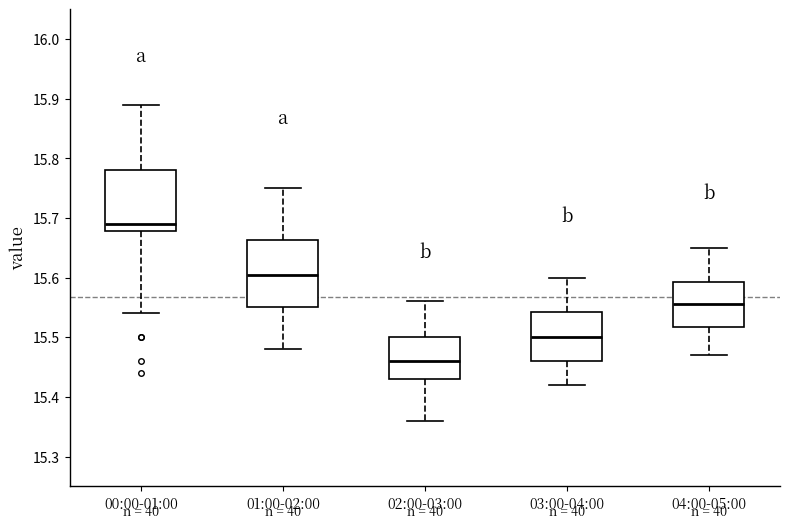

Where does the lower whisker of the box for 02:00-03:00 end on the y-axis? The values are not printed on the chart, so give them approximately, as read against the axis.

15.36